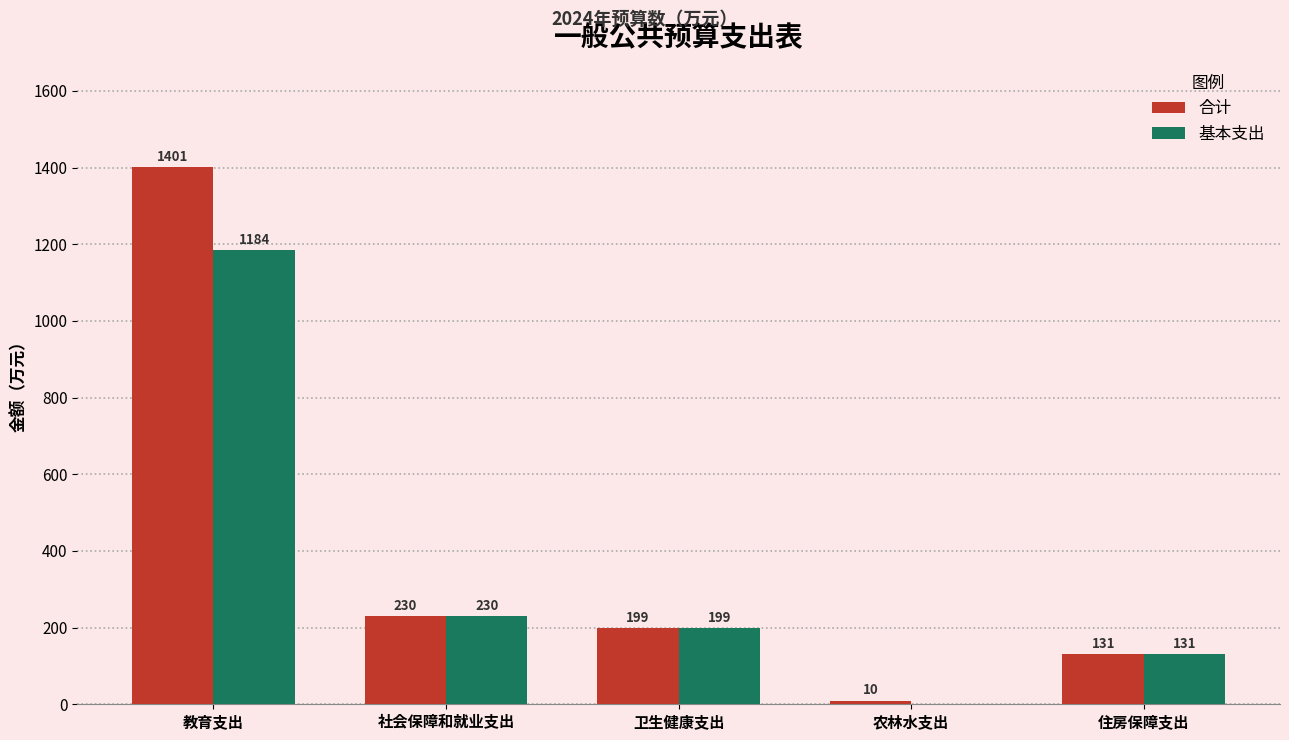

What is the sum of all 基本支出 values?

1745.0